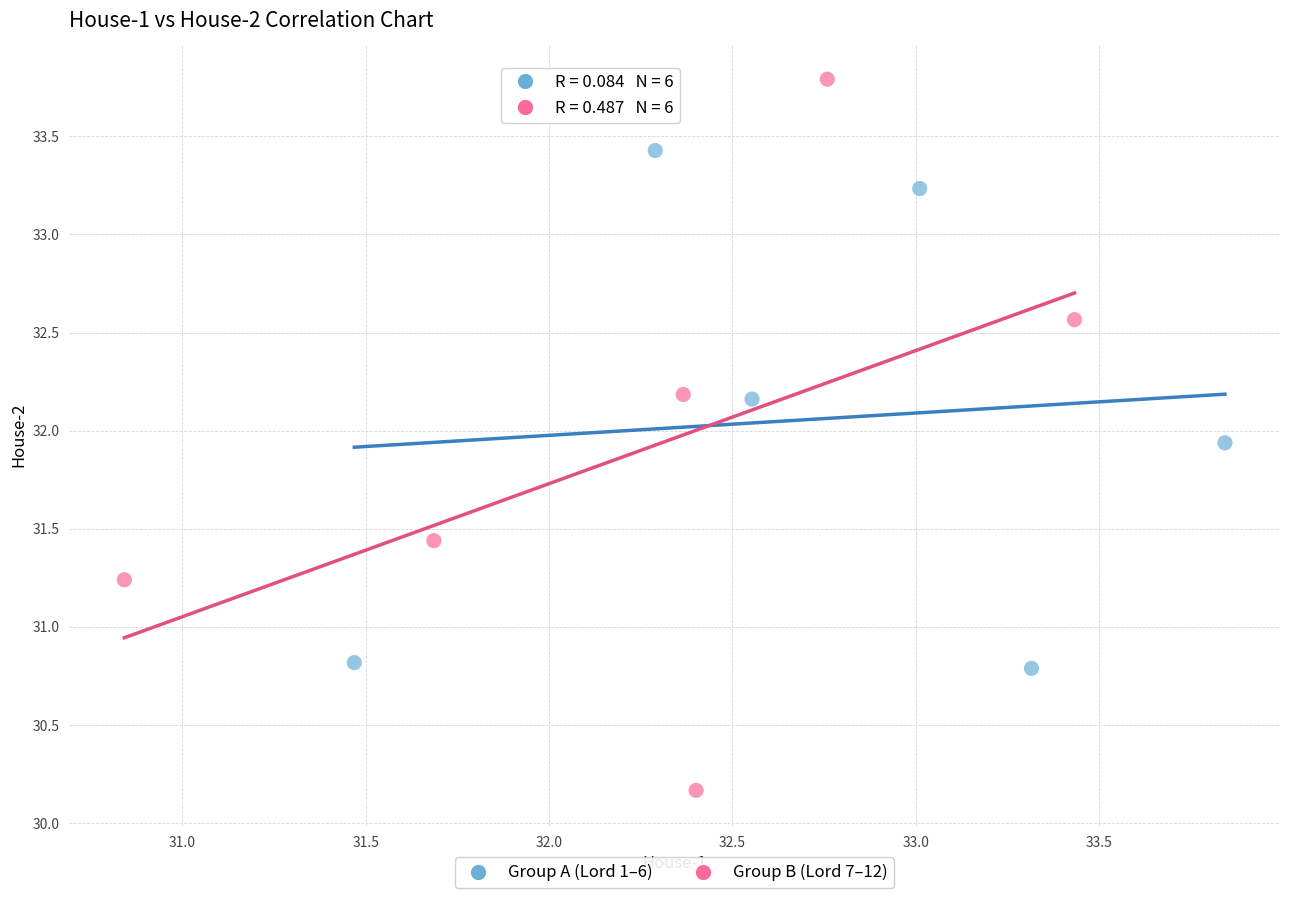

Which series contains the highest Y value?

Group B (Lord 7–12)